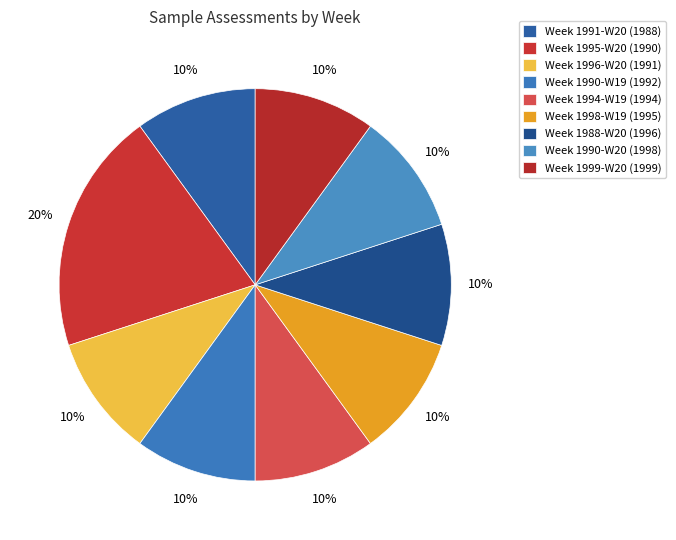

How many segments does this pie chart have?

9